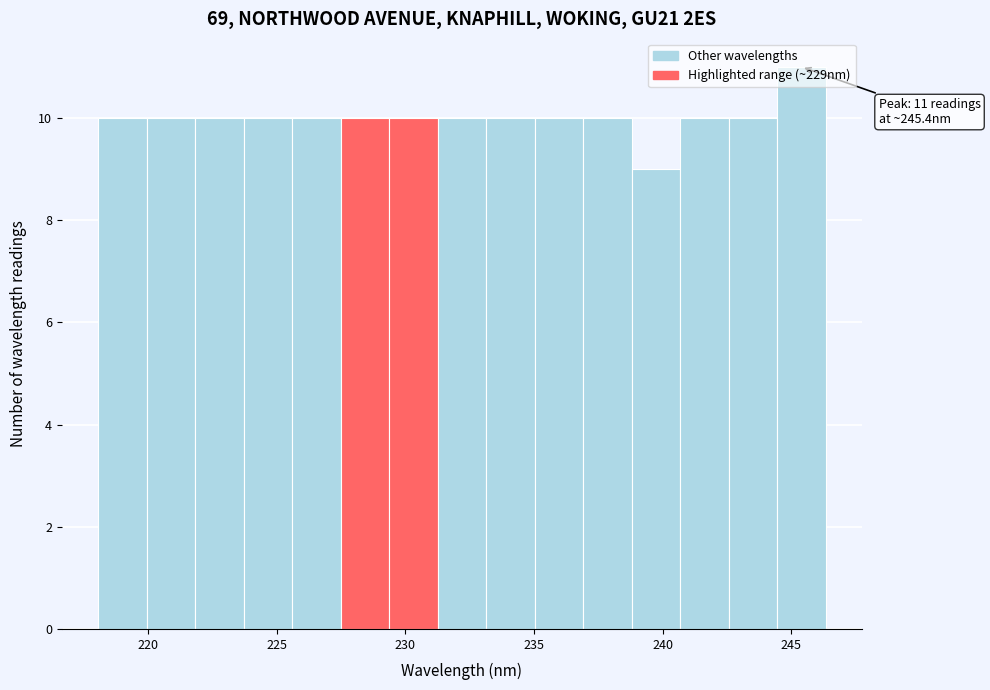

Read against the x-axis, roughly where is the centre of the tallest bar?

245.5